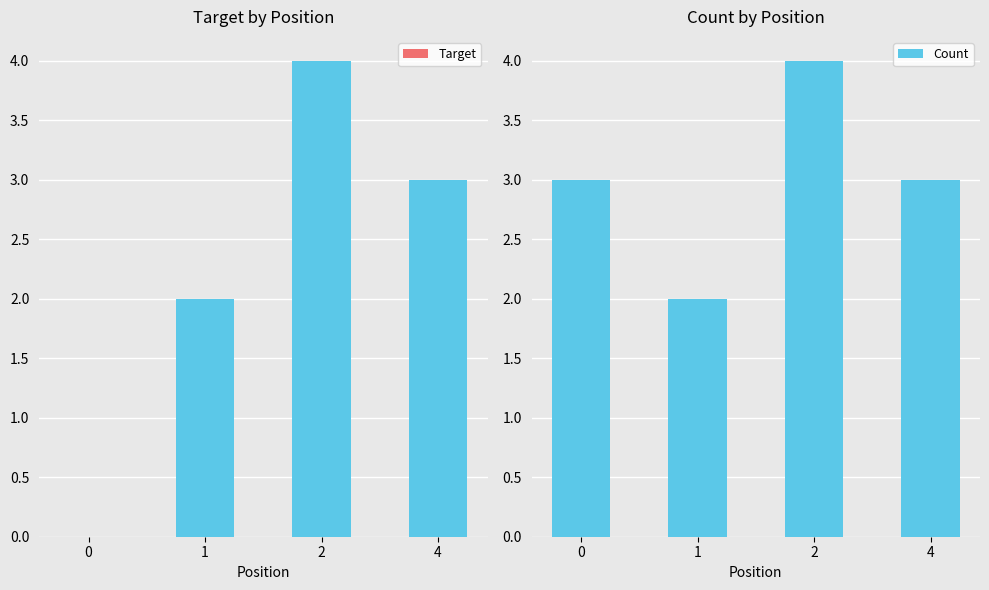

Between 0 and 1, which is larger?

1